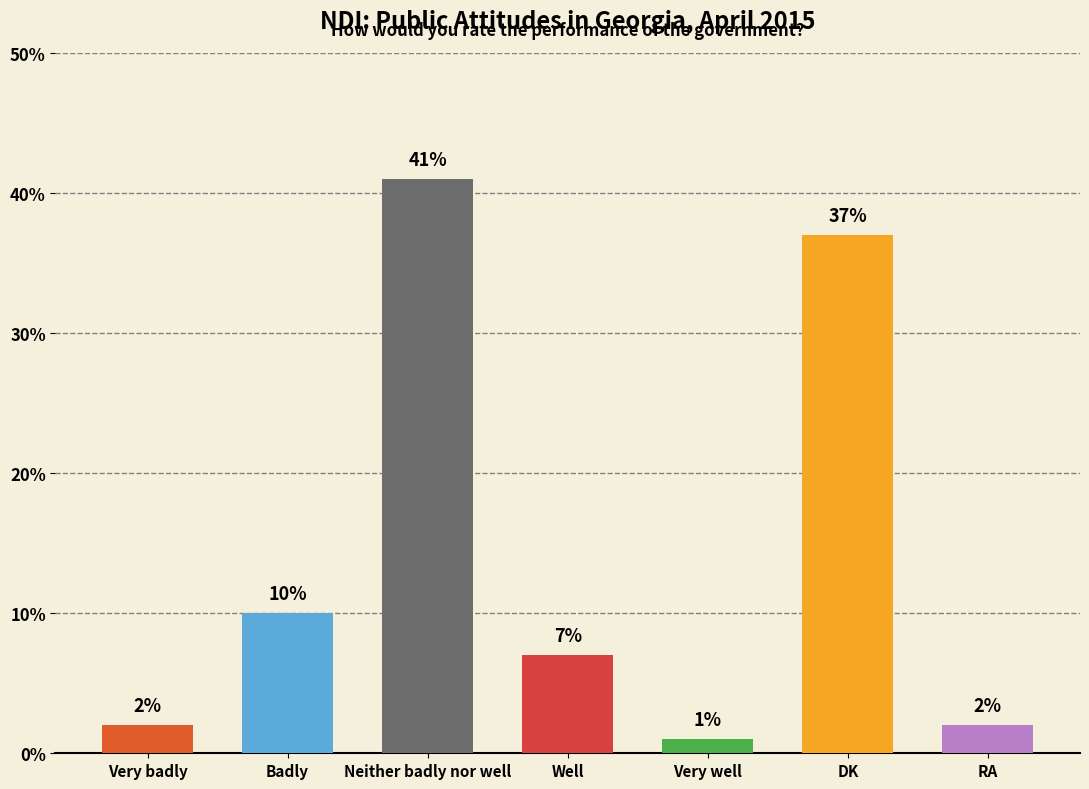

What is the average value?

14